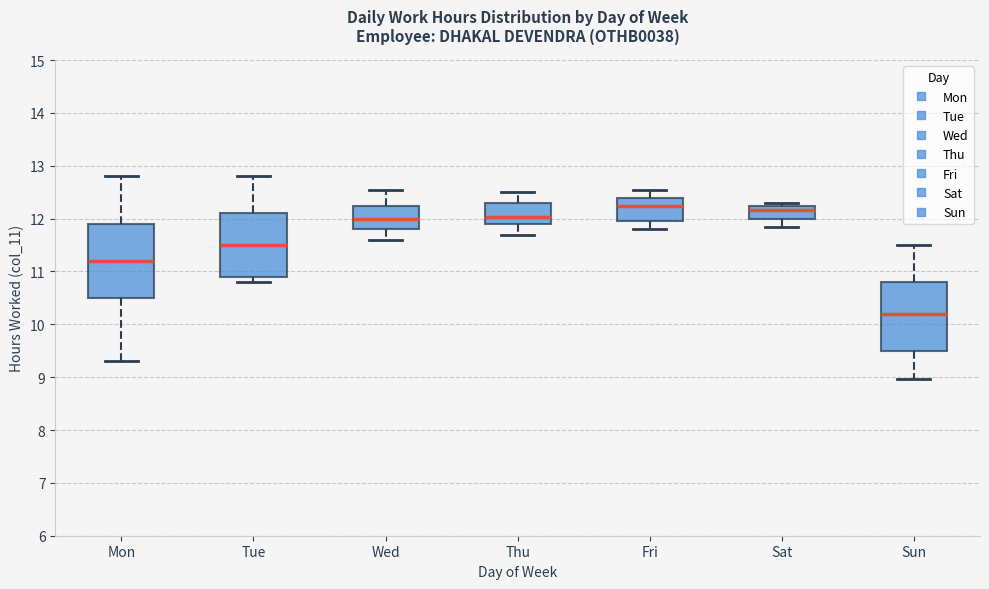

Reading left to right, read every box against the y-axis: the position of its median line, the range the box covers, and the ends of its whiskers. The values are not printed on the chart, so give them approximately, as read against the axis.

Mon: median 11.2, box 10.5 to 11.9, whiskers 9.3 to 12.8
Tue: median 11.5, box 10.9 to 12.1, whiskers 10.8 to 12.8
Wed: median 12.0, box 11.8 to 12.2, whiskers 11.6 to 12.5
Thu: median 12.0, box 11.9 to 12.3, whiskers 11.7 to 12.5
Fri: median 12.2, box 12.0 to 12.4, whiskers 11.8 to 12.5
Sat: median 12.2 (just below the box's upper edge), box 12.0 to 12.2, whiskers 11.9 to 12.3
Sun: median 10.2, box 9.5 to 10.8, whiskers 9.0 to 11.5